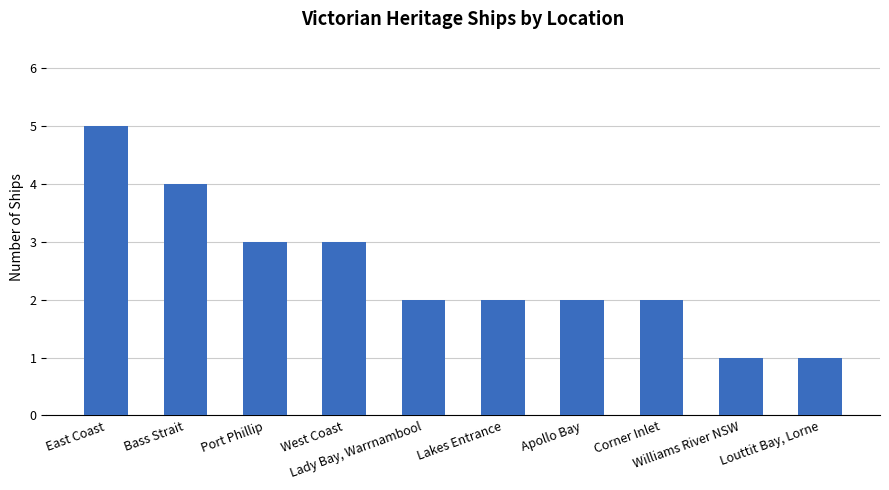

What position from the left is Bass Strait?

2